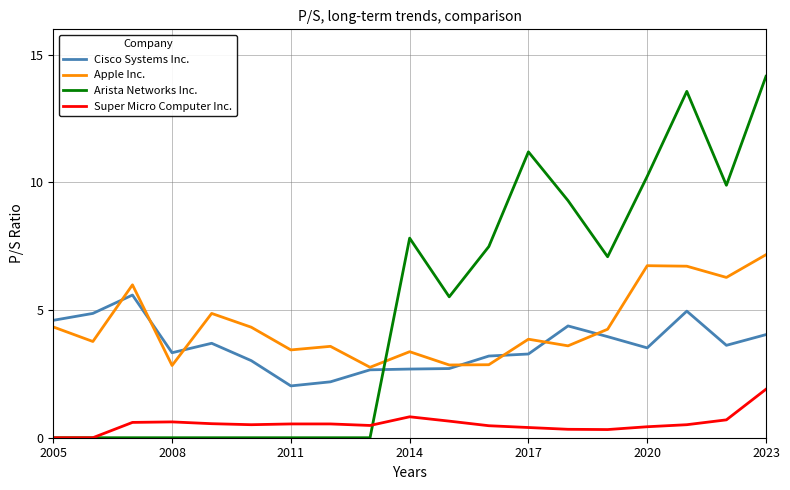

Does the chart have visible grid lines?

Yes